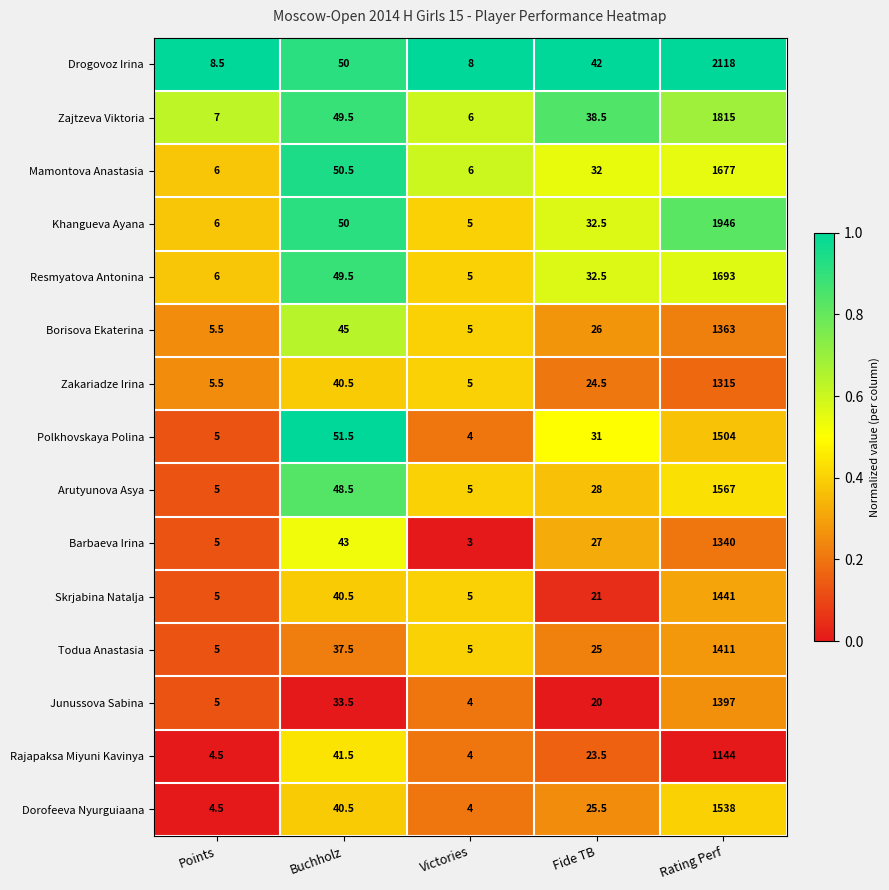

List the series in order of their peak value, highest first.

Drogovoz Irina, Khangueva Ayana, Zajtzeva Viktoria, Resmyatova Antonina, Mamontova Anastasia, Arutyunova Asya, Dorofeeva Nyurguiaana, Polkhovskaya Polina, Skrjabina Natalja, Todua Anastasia, Junussova Sabina, Borisova Ekaterina, Barbaeva Irina, Zakariadze Irina, Rajapaksa Miyuni Kavinya